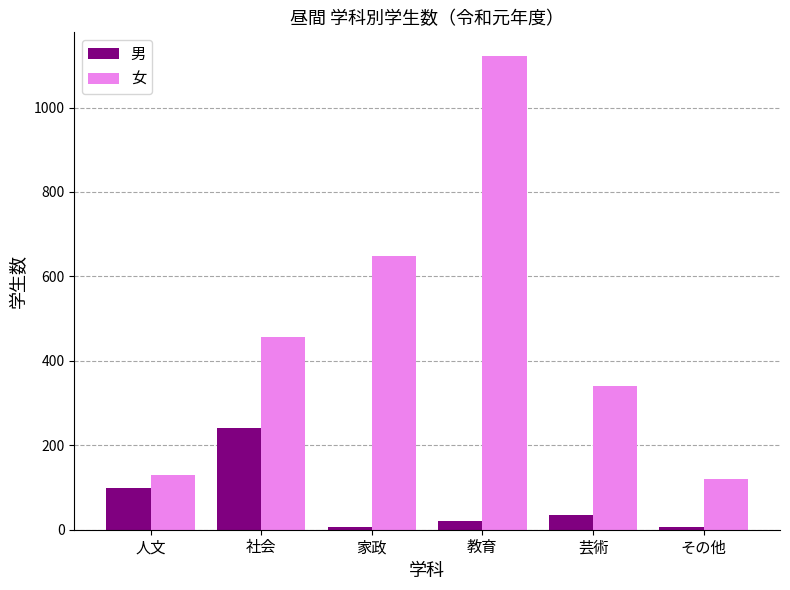

What is the difference between the maximum and minimum values in the 女 series?

1001